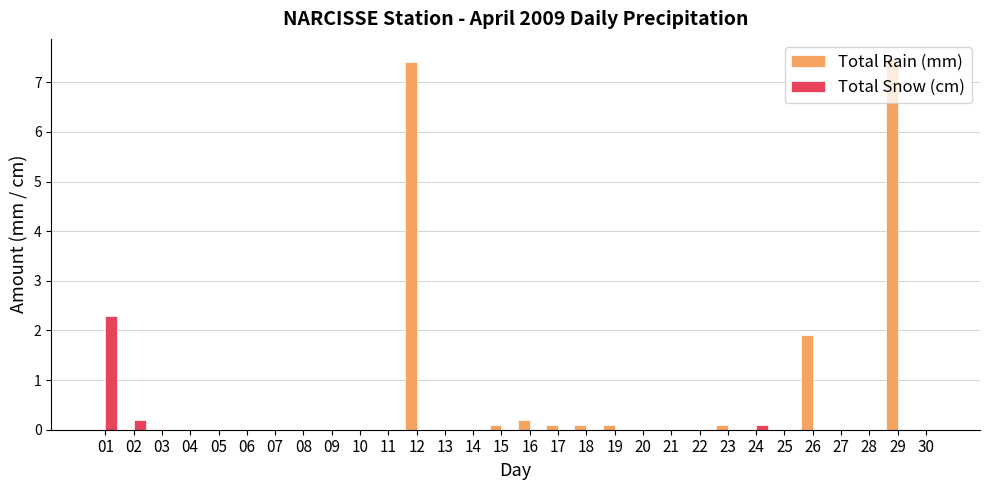

The Total Rain (mm) series shows -4.5 at 07. True or false?

False